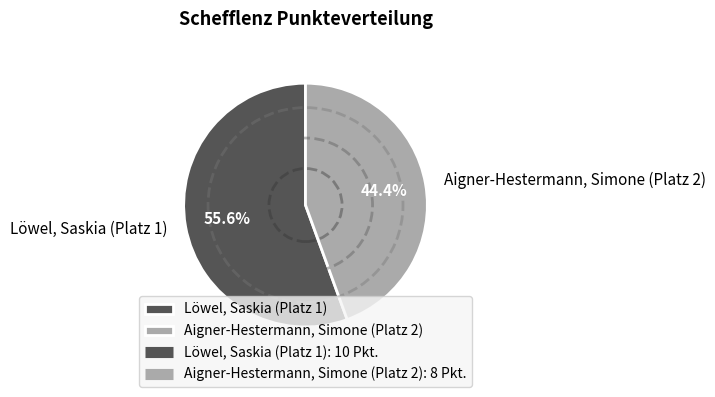

Does any single category account for the majority?

Yes